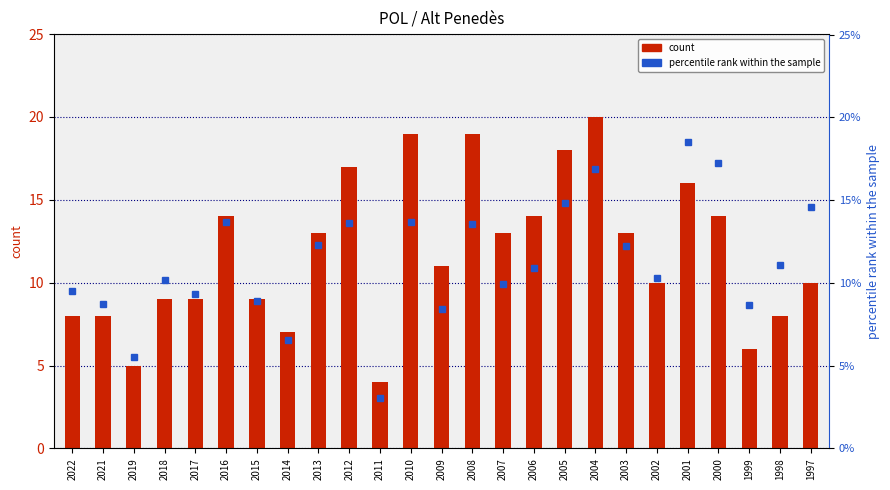

Is the value of count at 2009 greater than the value of percentile rank within the sample at 2006?

Yes